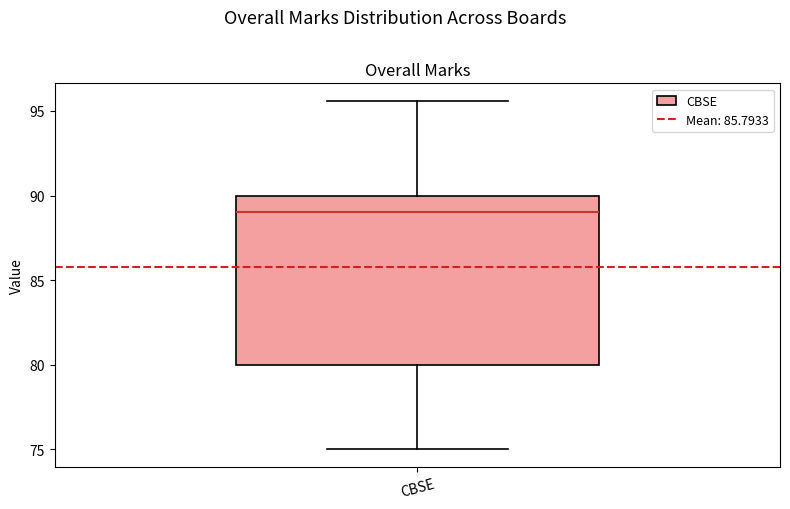

Where does the upper whisker of the box for CBSE end on the y-axis? The values are not printed on the chart, so give them approximately, as read against the axis.

95.5